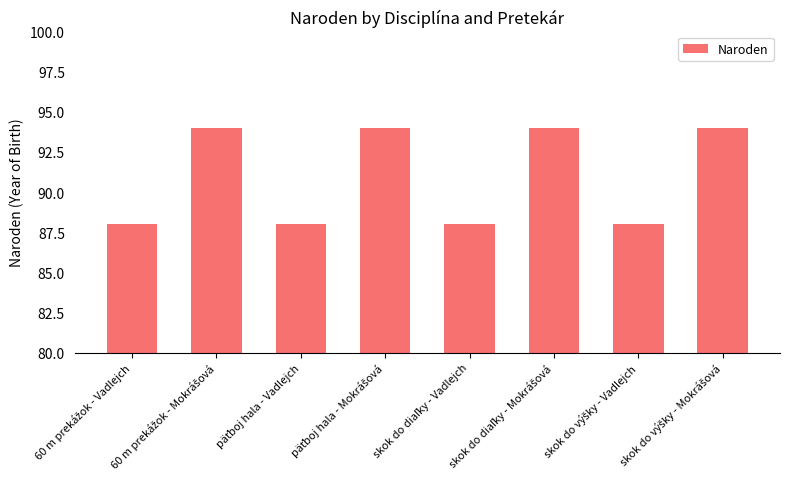

What is the sum of all values?

728